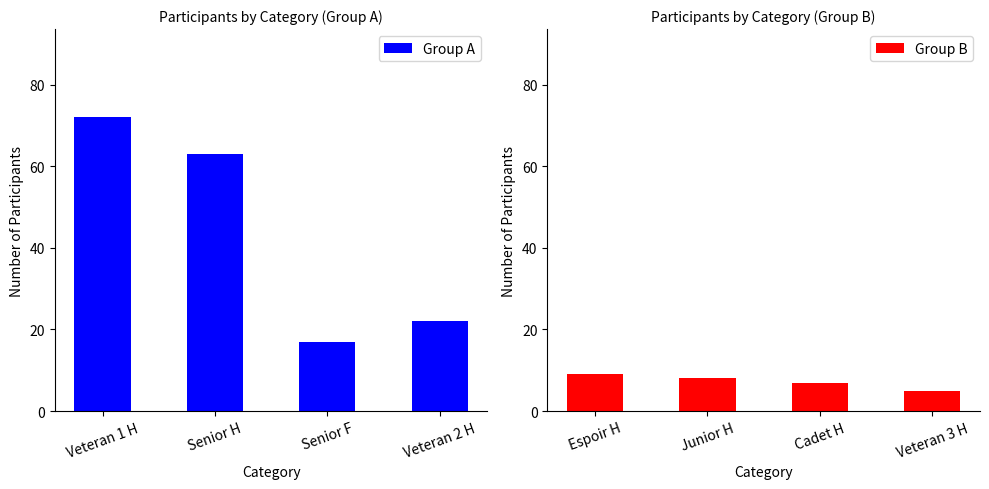

The value of Group A at Senior F is 8. True or false?

False